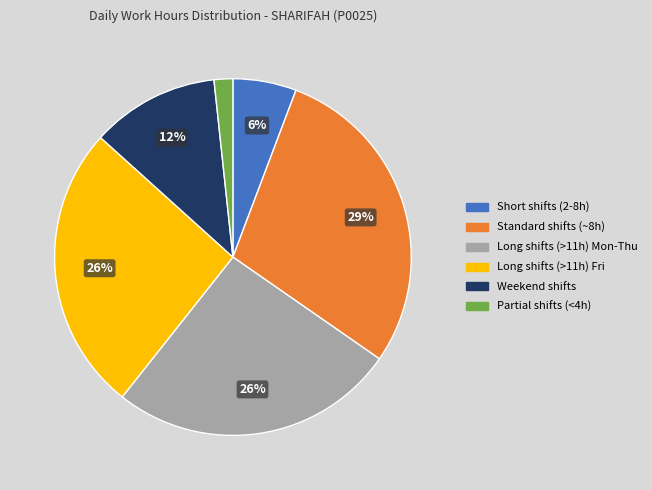

The Long shifts (>11h) Mon-Thu slice represents 26% of the pie. True or false?

True